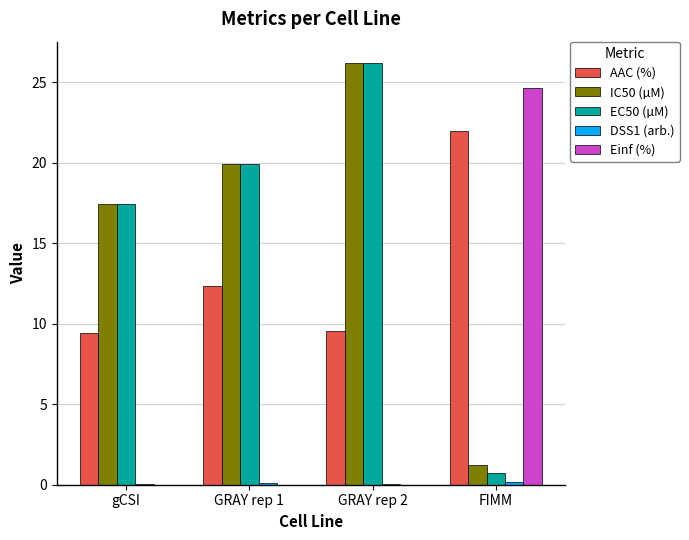

Between gCSI and FIMM, which series saw the biggest shift?

Einf (%)